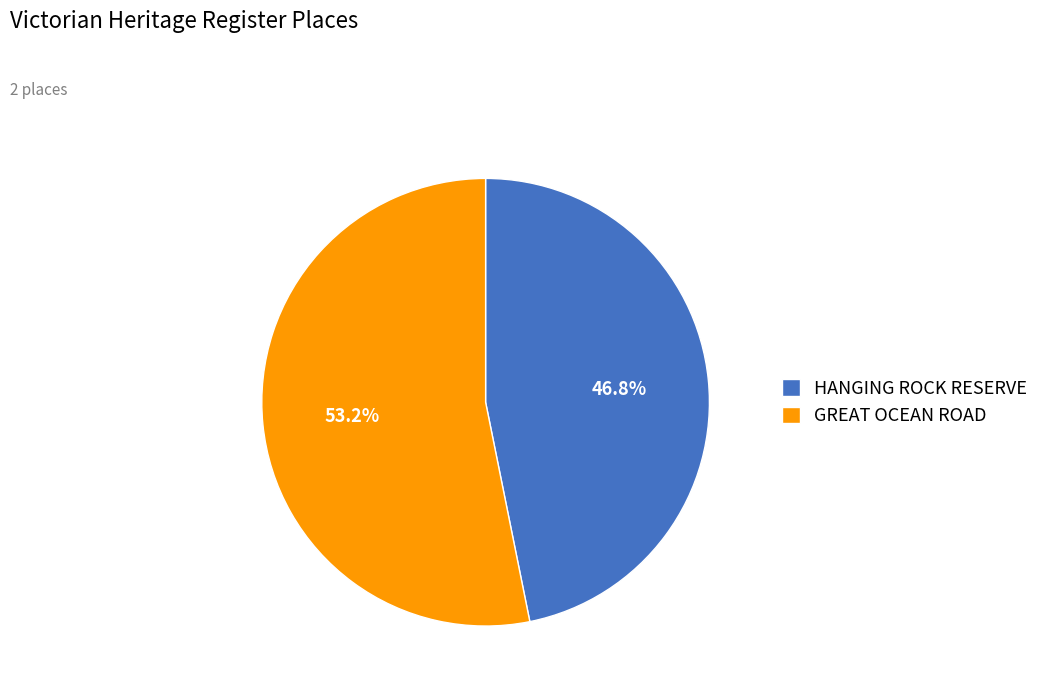

What percentage do HANGING ROCK RESERVE and GREAT OCEAN ROAD together represent?

100.0%